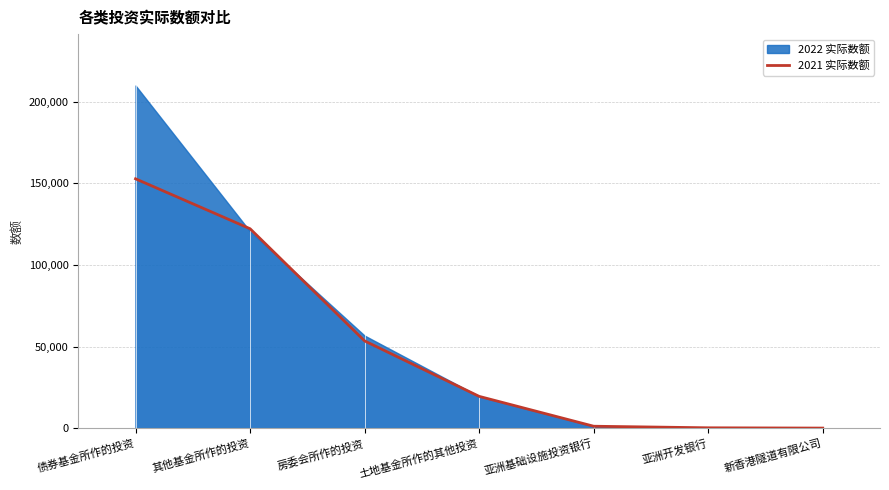

True or false: 2021 实际数额 has a value of 4841 at 土地基金所作的其他投资.

False